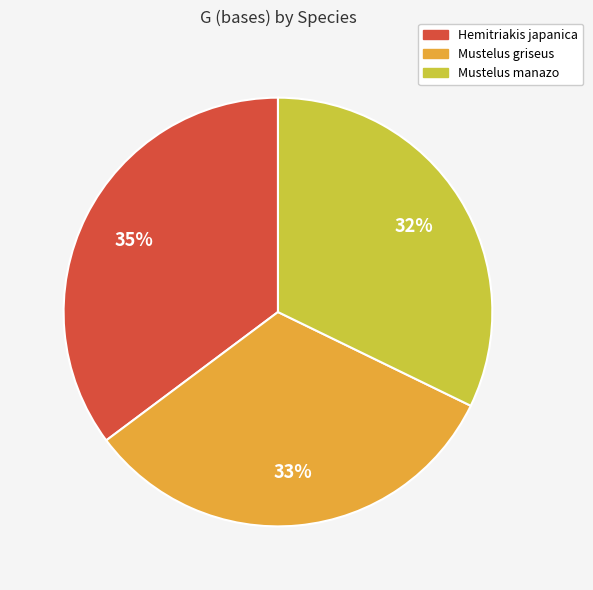

How many slices are in this pie chart?

3